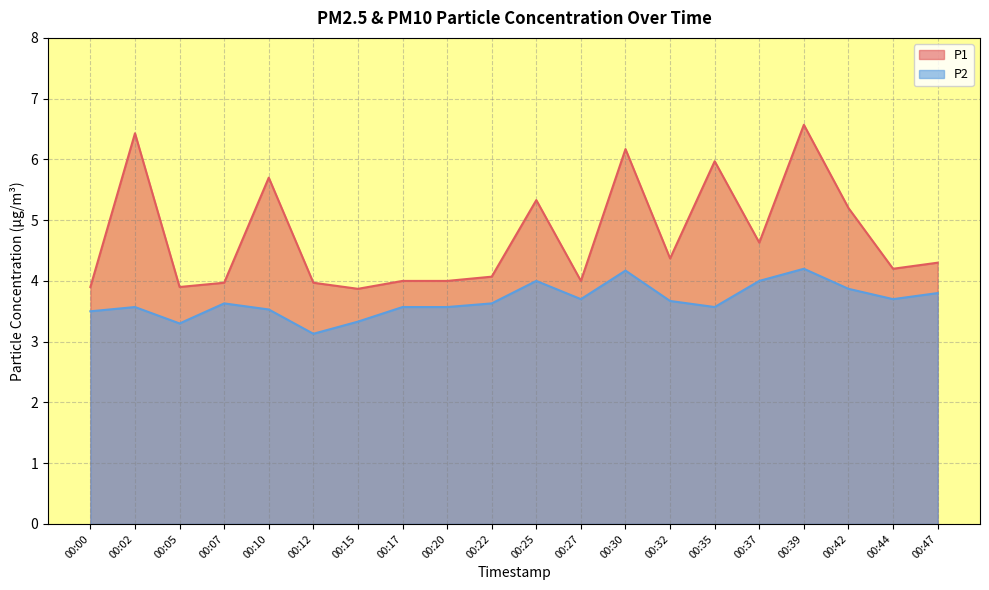

What is the difference between the highest and lowest values at 00:47?

0.5